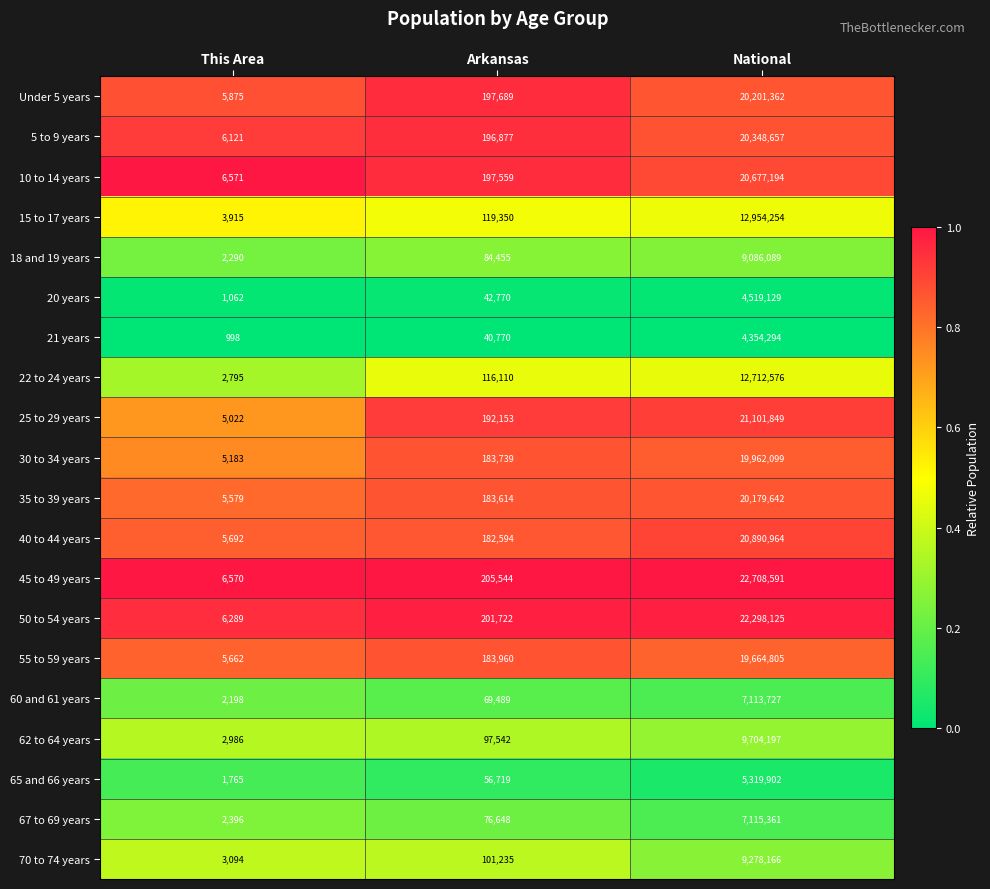

Is it true that 21 years equals 40770 at Arkansas?

True